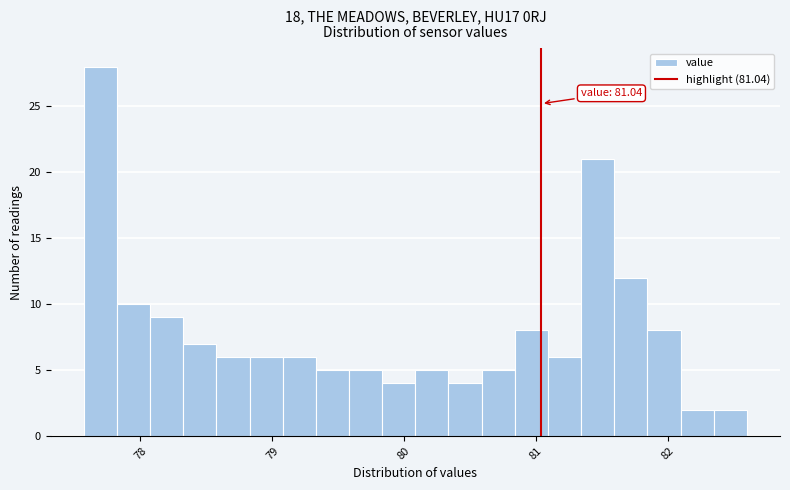

Around what value on the x-axis is the tallest bar? Give the approximate position of its centre, as read against the axis.

77.7